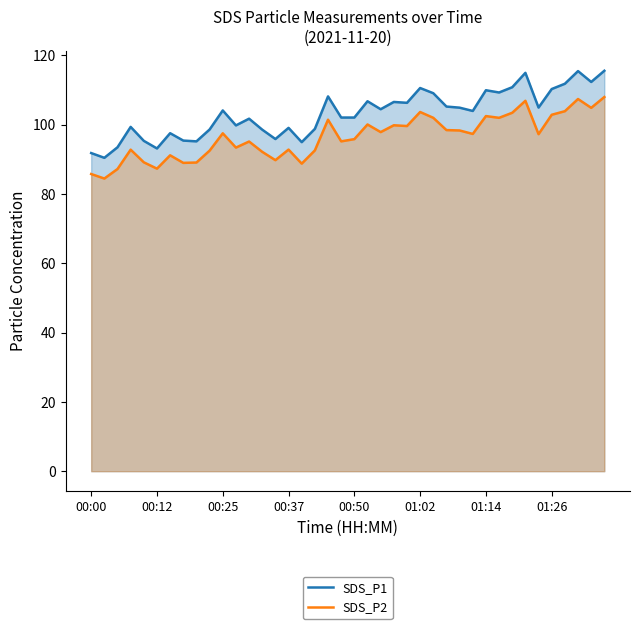

What is the value of the SDS_P1 point at the 18th from the left?

98.8